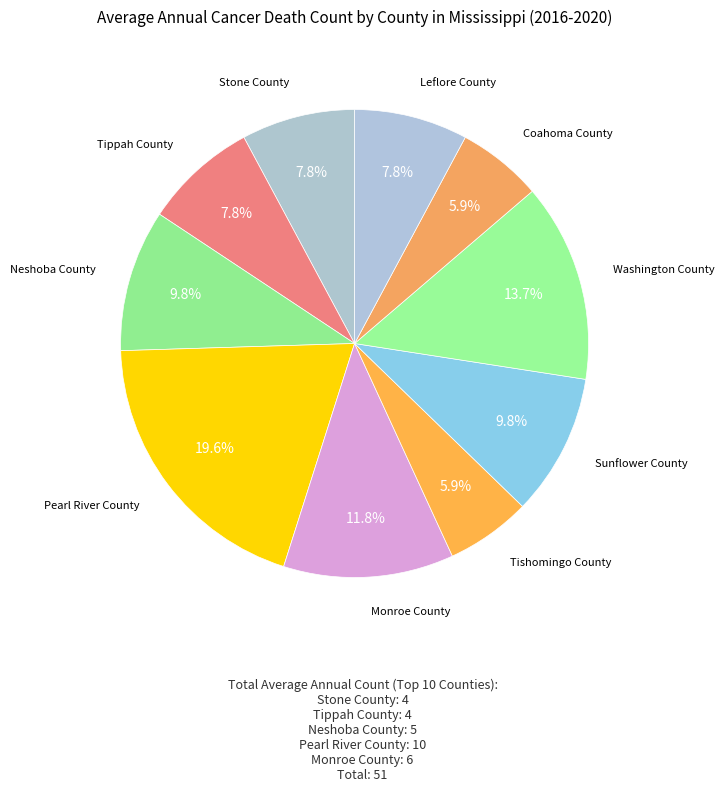

How many slices are in this pie chart?

10